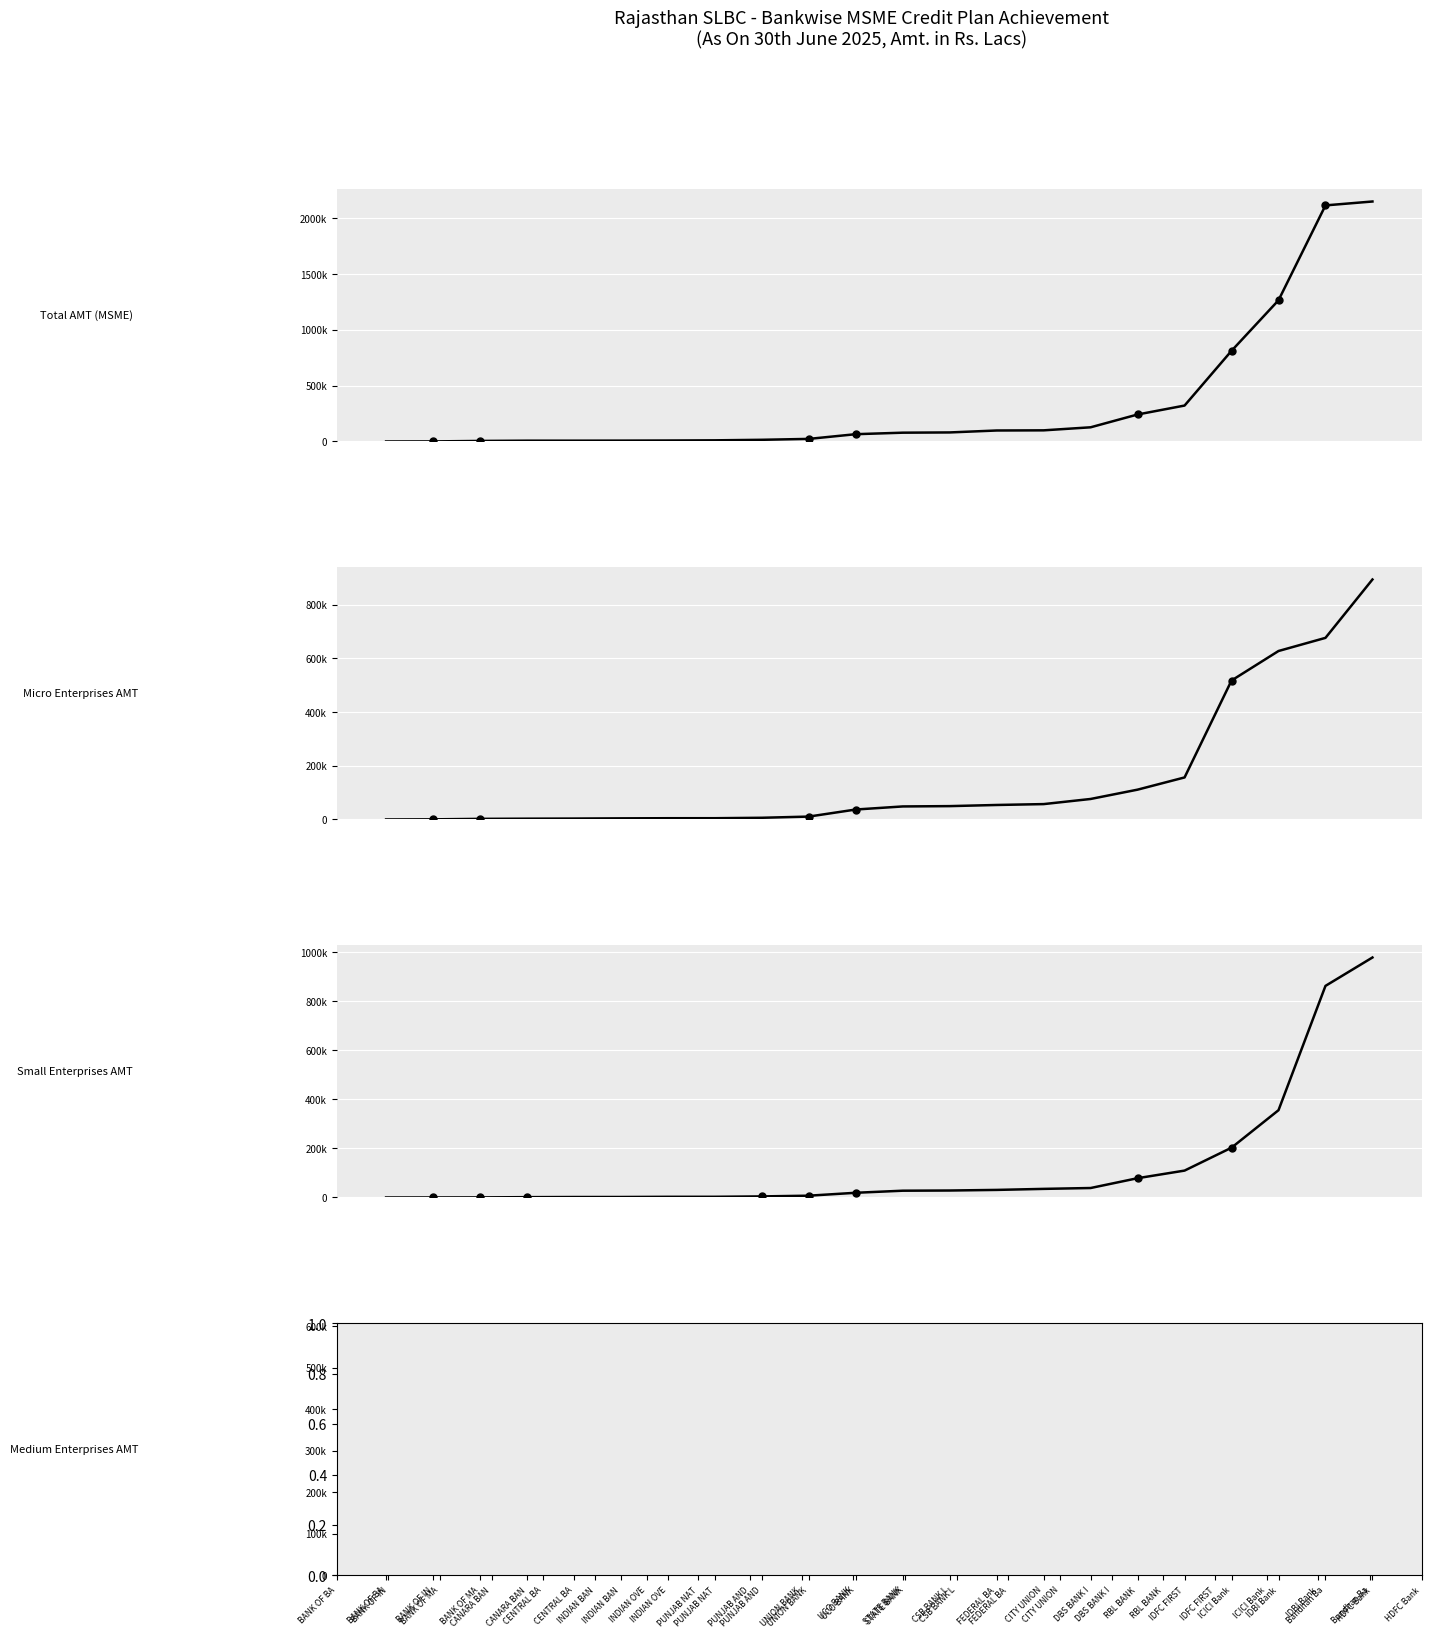

What are all the series names shown in the legend?

Total AMT (MSME), Micro Enterprises AMT, Small Enterprises AMT, Medium Enterprises AMT